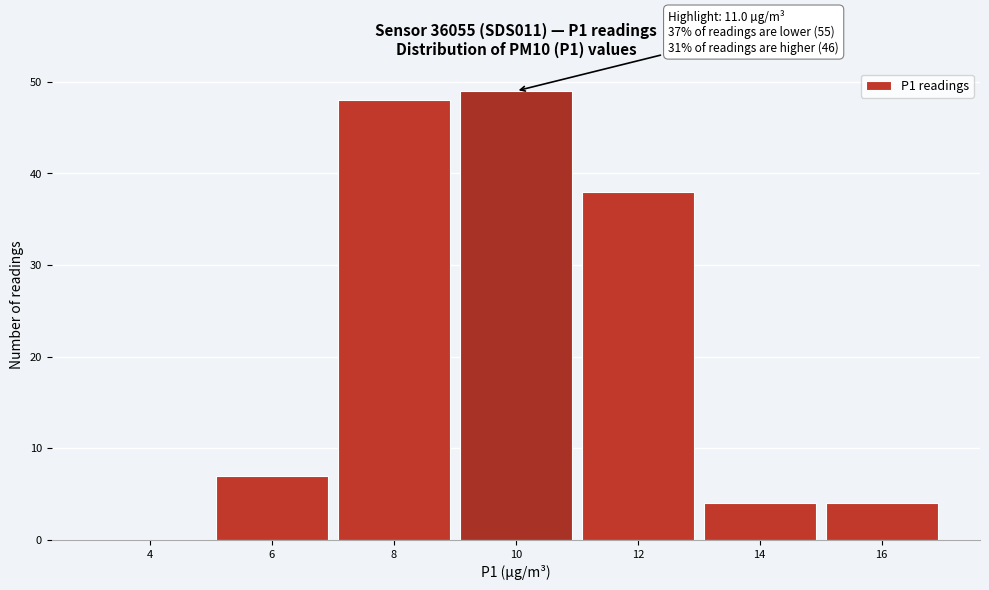

Reading left to right, what are all the values shown in this chart?

4=0	6=7	8=48	10=49	12=38	14=4	16=4